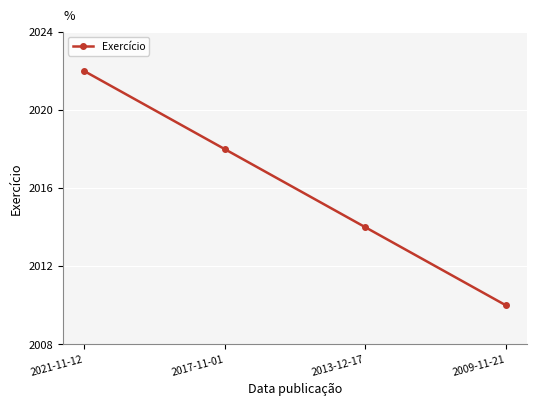

List the labels in order of value, smallest first.

2009-11-21, 2013-12-17, 2017-11-01, 2021-11-12